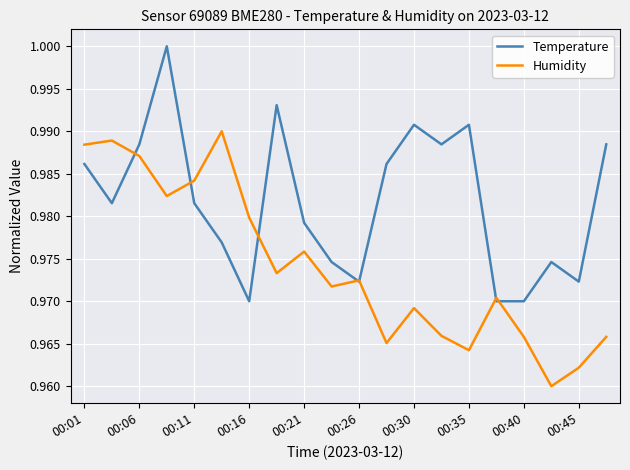

Which series has the largest total across all categories?

Temperature